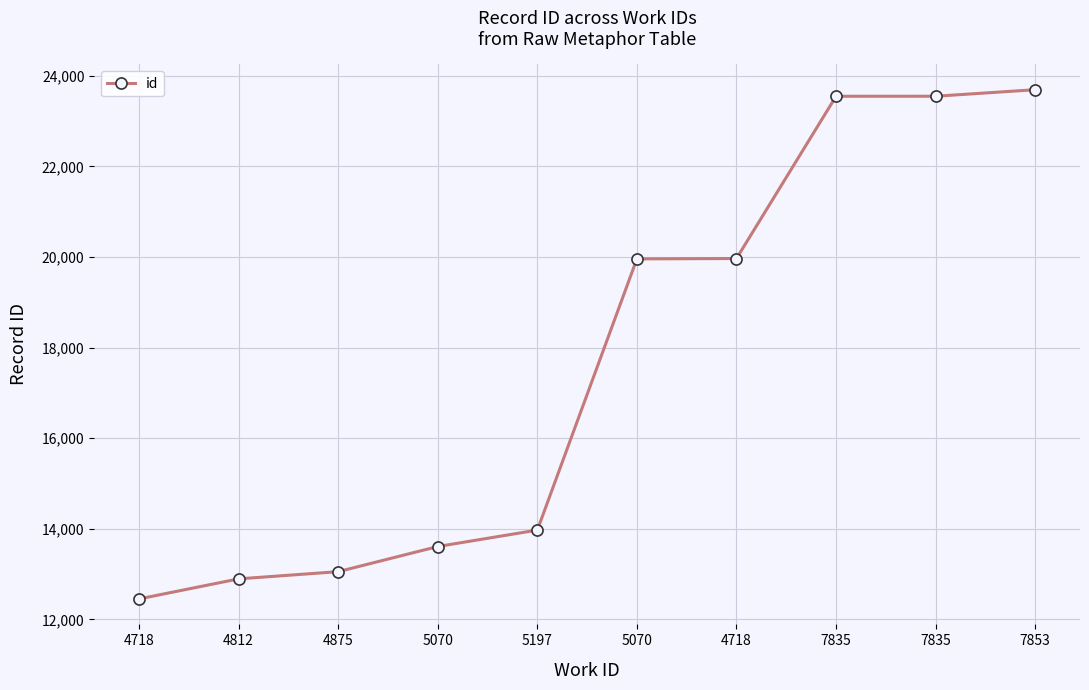

Reading left to right, transcribe all the data shown in this chart.

4718=12452	4812=12895	4875=13054	5070=13609	5197=13972	5070=19959	4718=19967	7835=23549	7835=23550	7853=23694